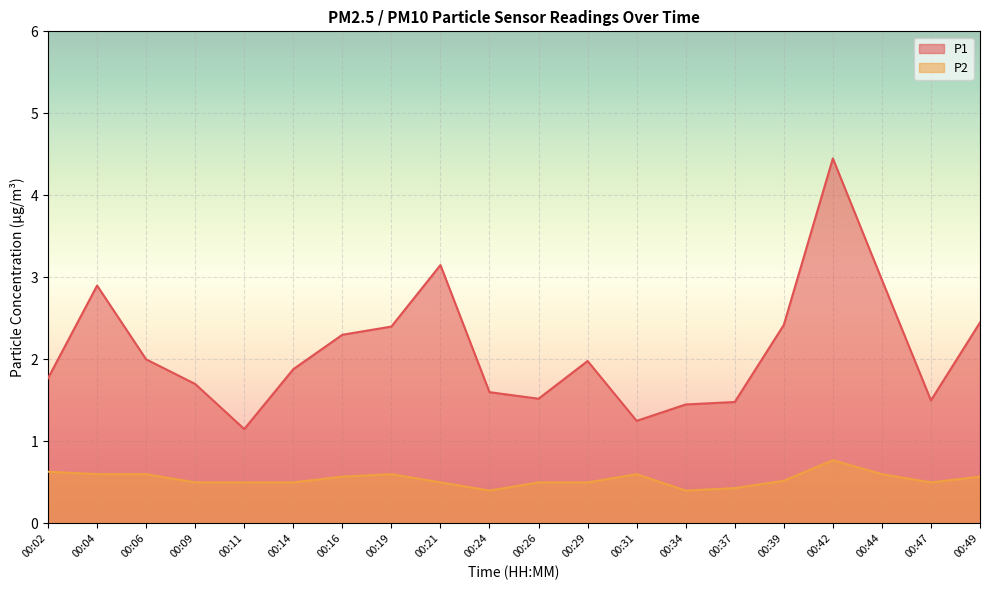

At which category is the sum across all series the highest?

00:42